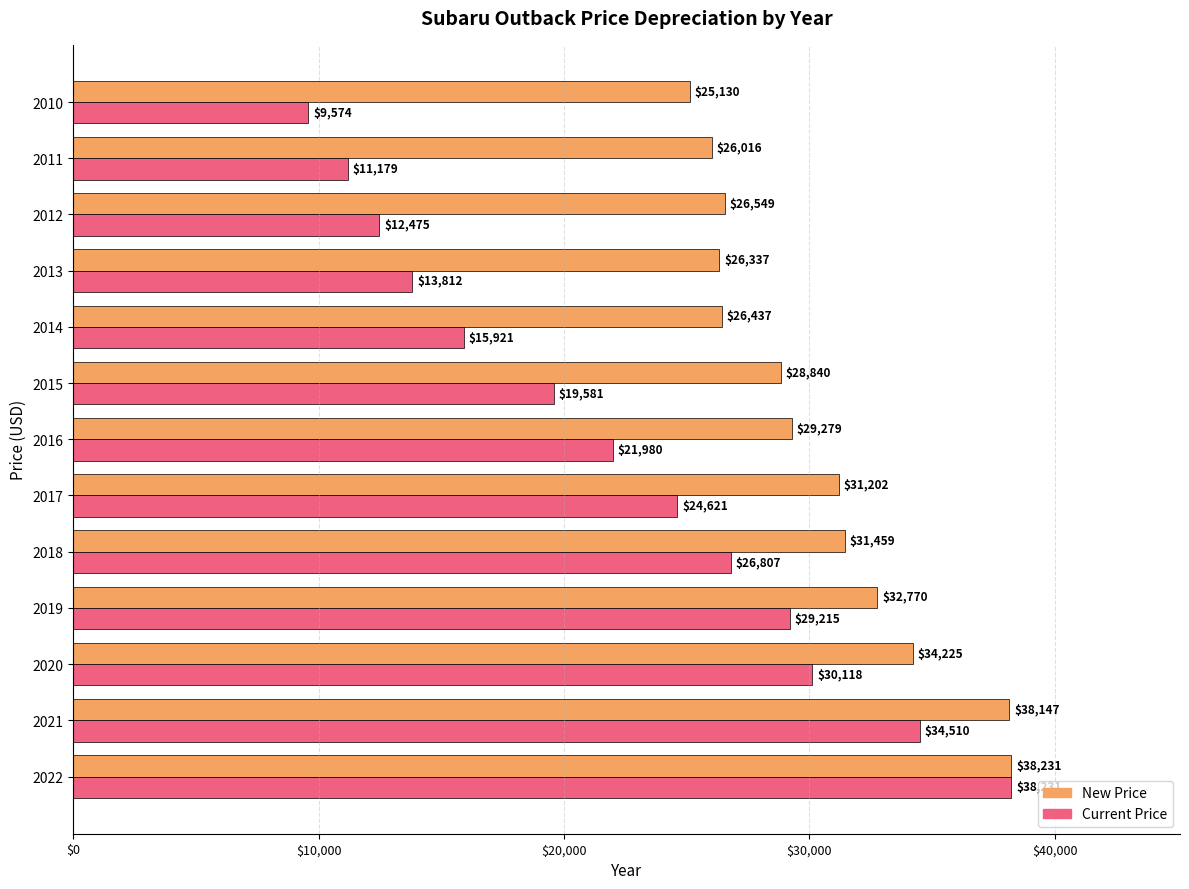

At which label is Current Price closest to 23902?

2017